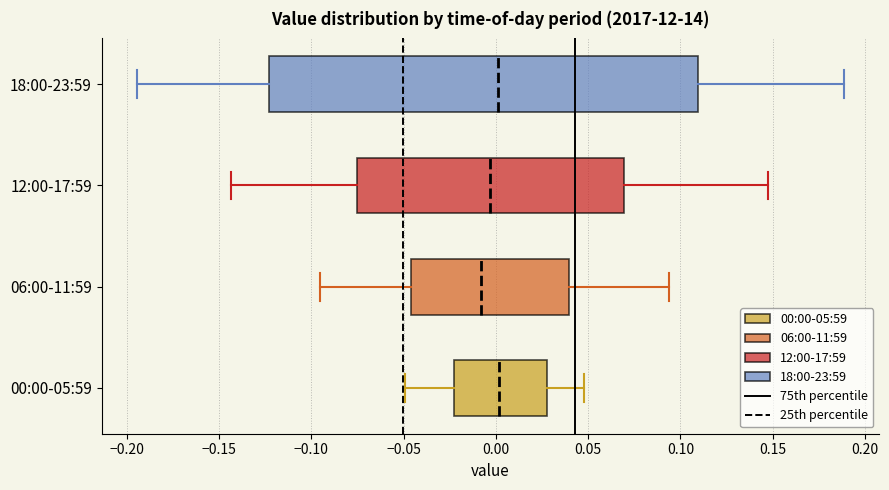

Where does the right whisker of the box for 06:00-11:59 end on the x-axis? The values are not printed on the chart, so give them approximately, as read against the axis.

0.095